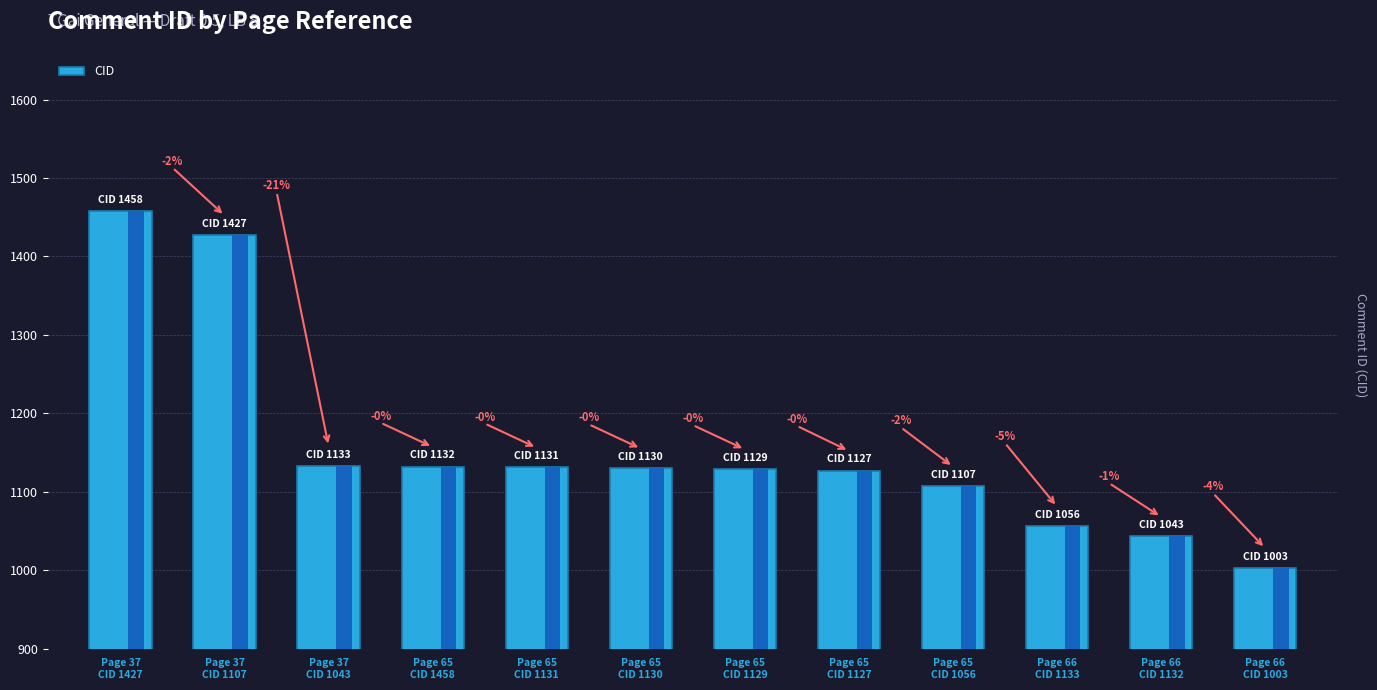

The chart shows a value of 619 at Page 65
CID 1129. True or false?

False